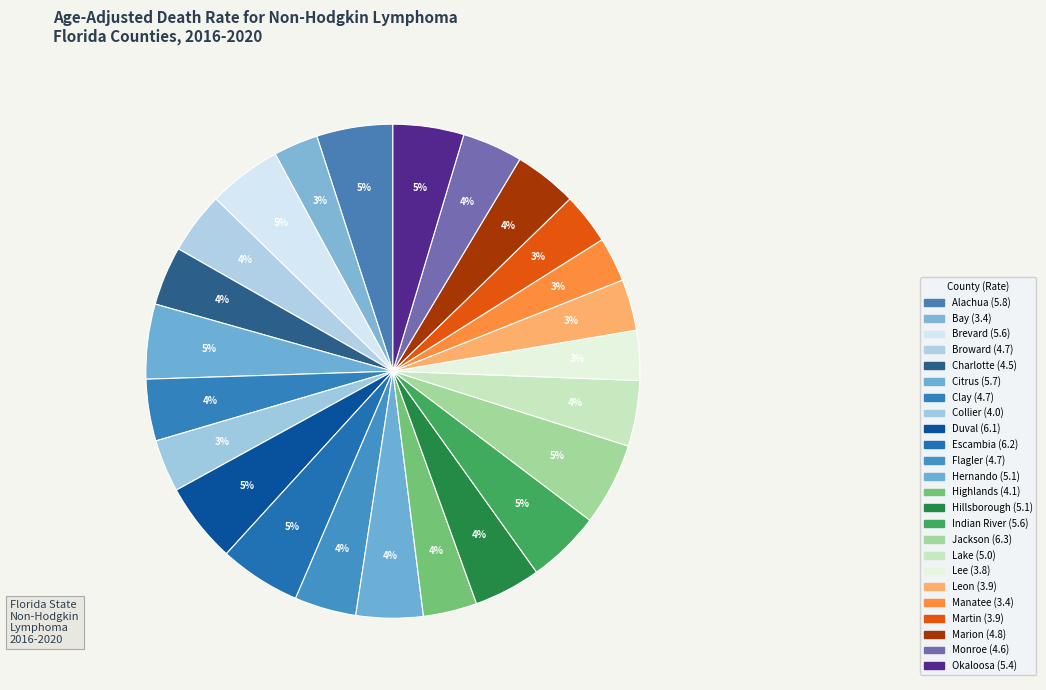

Count the number of slices in the pie.

24